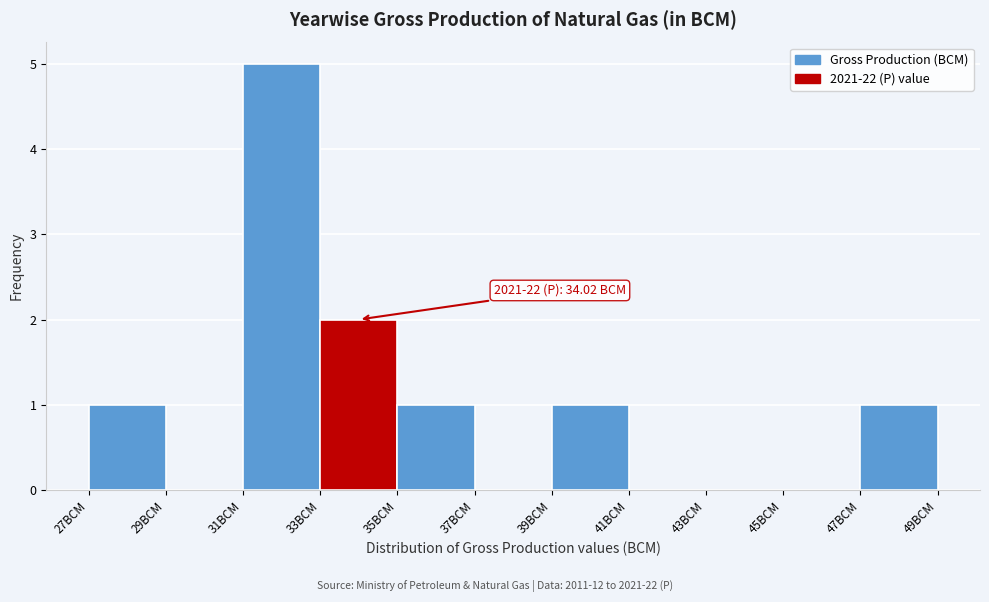

Over which range of the x-axis is the bar tallest?

31 to 33